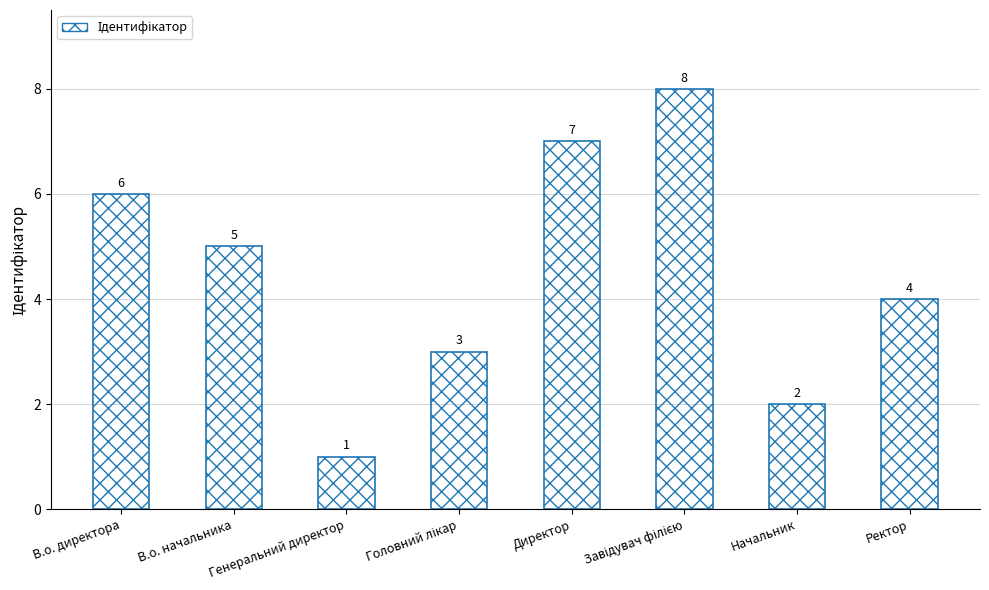

Reading right to left, list all the values displayed in this chart.

4	2	8	7	3	1	5	6